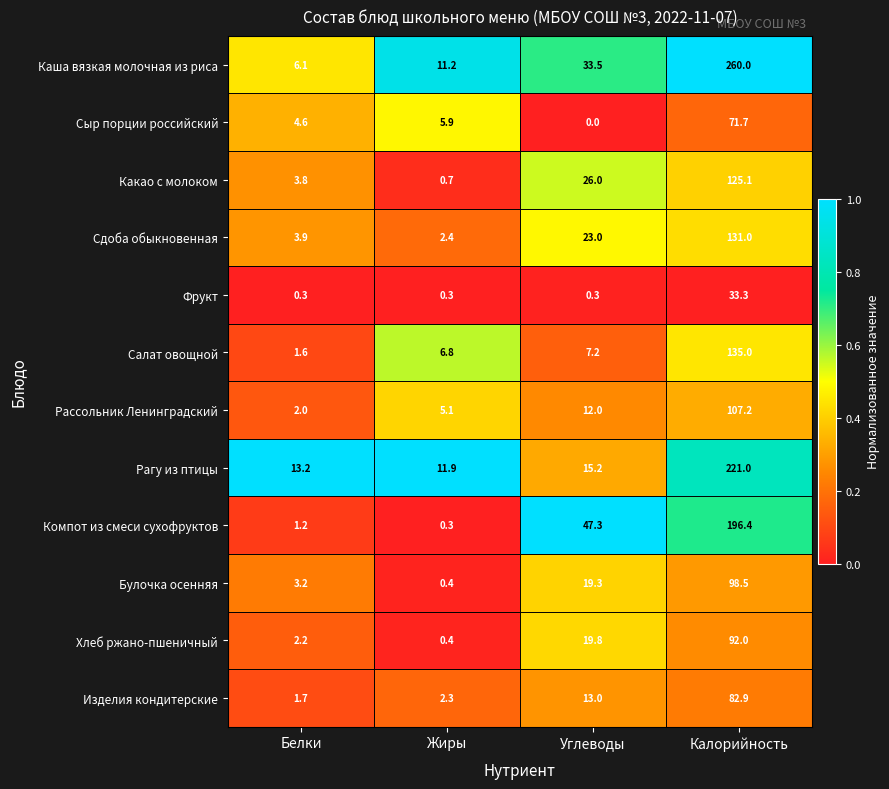

Rank the series by their maximum value, from lowest to highest.

Фрукт, Сыр порции российский, Изделия кондитерские, Хлеб ржано-пшеничный, Булочка осенняя, Рассольник Ленинградский, Какао с молоком, Сдоба обыкновенная, Салат овощной, Компот из смеси сухофруктов, Рагу из птицы, Каша вязкая молочная из риса